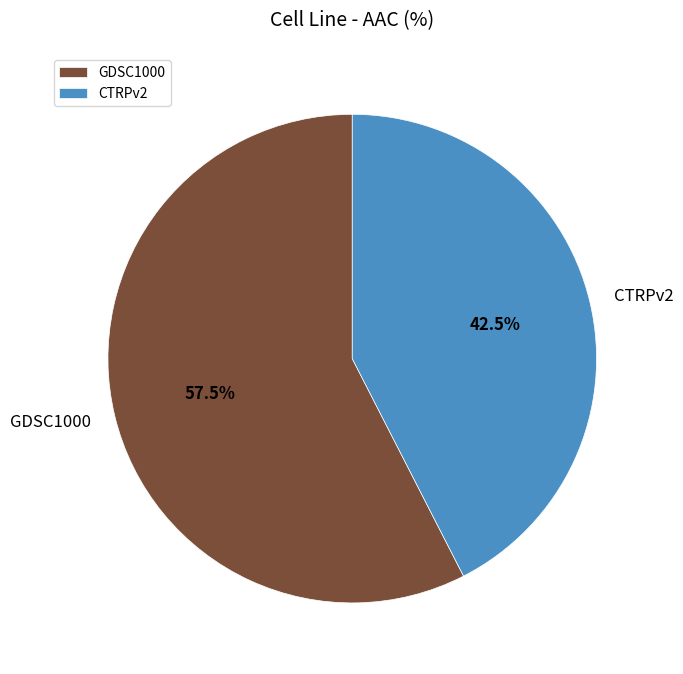

Is there any slice that represents more than half of the pie?

Yes